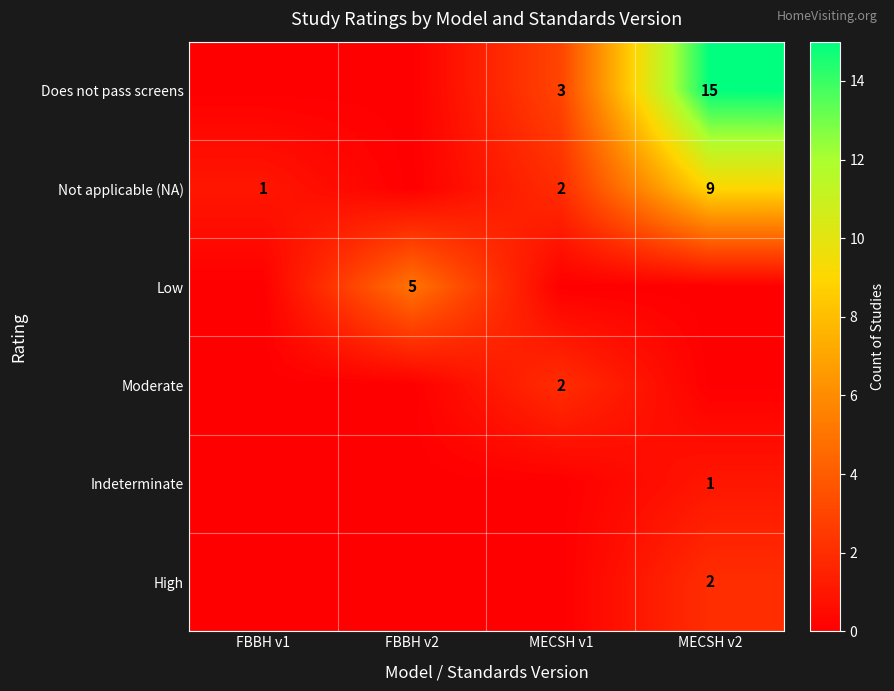

The value of Low at FBBH v2 is 3. True or false?

False